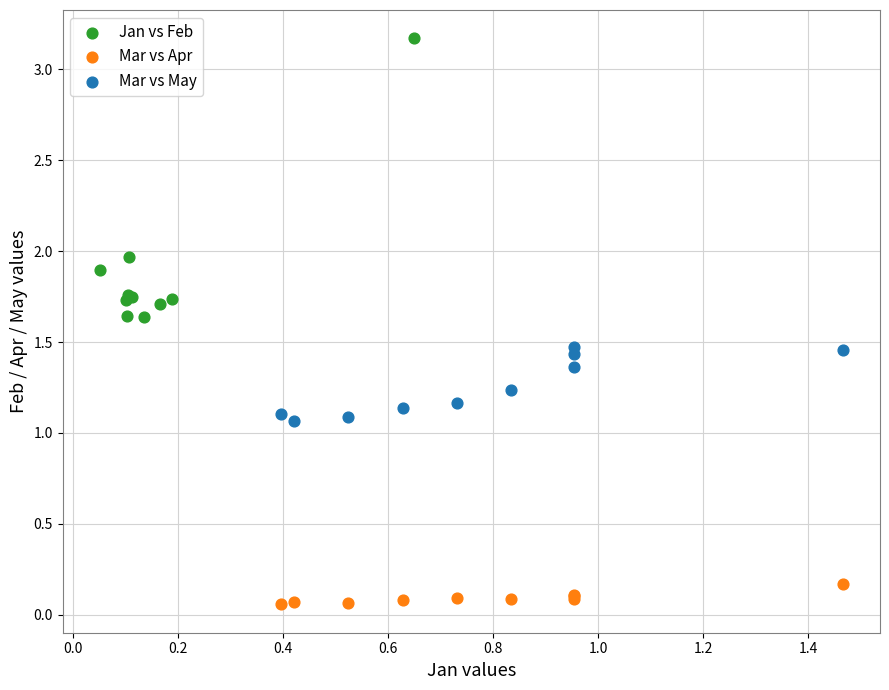

Which series reaches the minimum Y coordinate?

Mar vs Apr